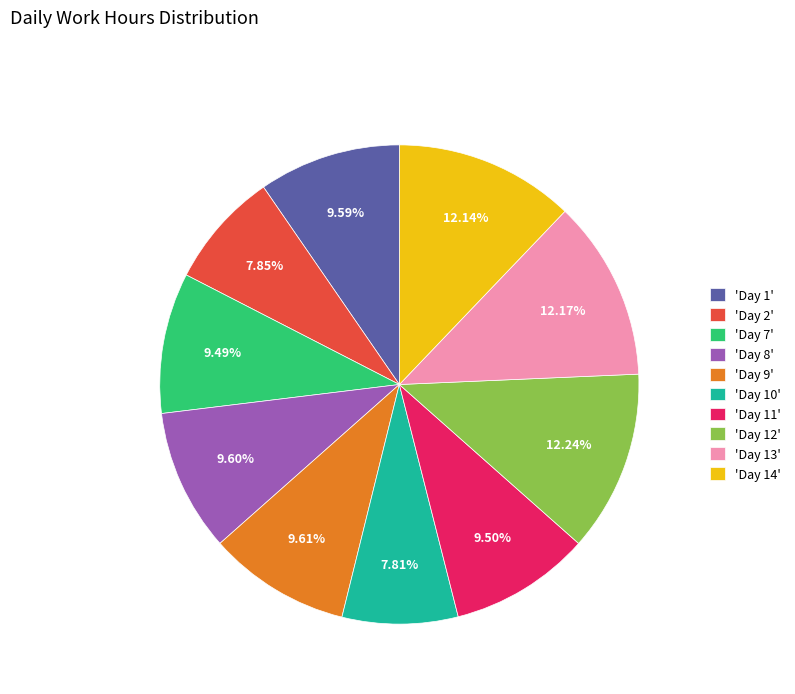

Between 'Day 7' and 'Day 14', which is larger?

'Day 14'